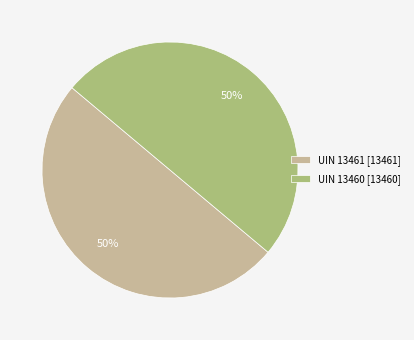

To the nearest percent, what is the average slice percentage?

50%